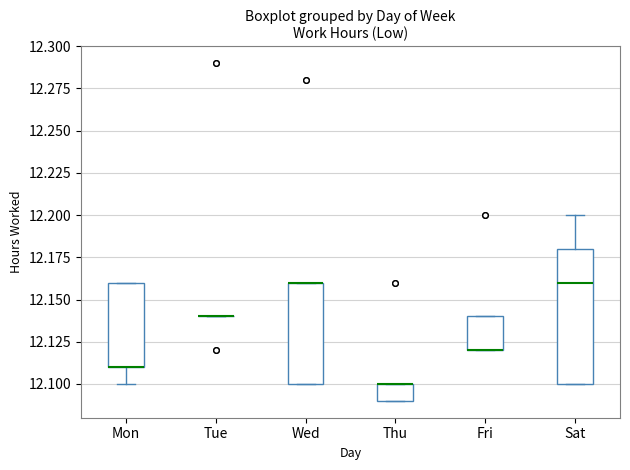

Where is the upper edge of the box for Mon on the y-axis? The values are not printed on the chart, so give them approximately, as read against the axis.

12.16